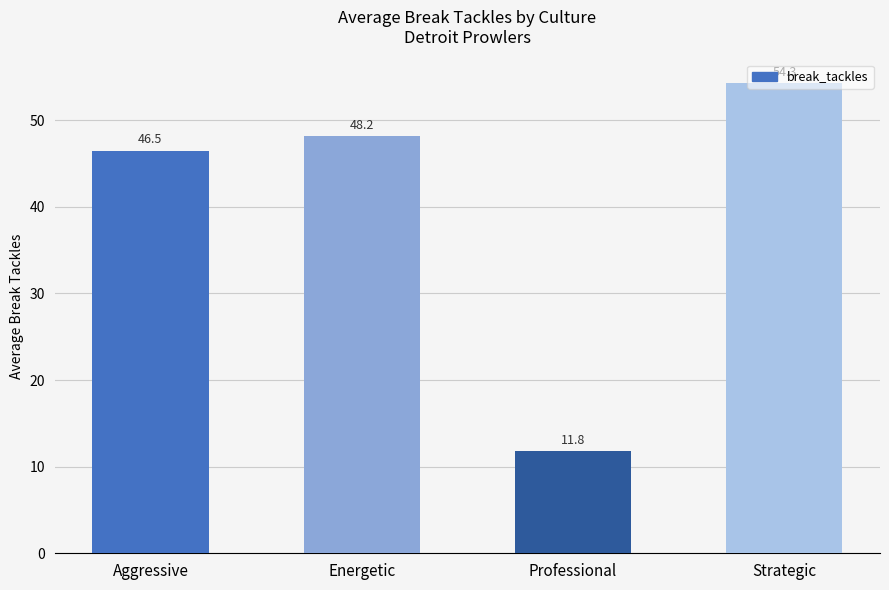

What is the average value?

40.2